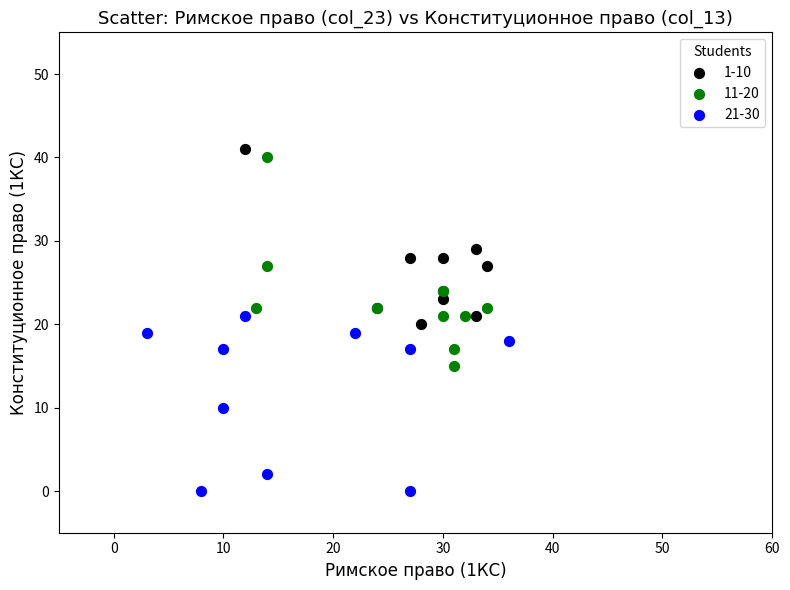

Which series contains the lowest Y value?

21-30